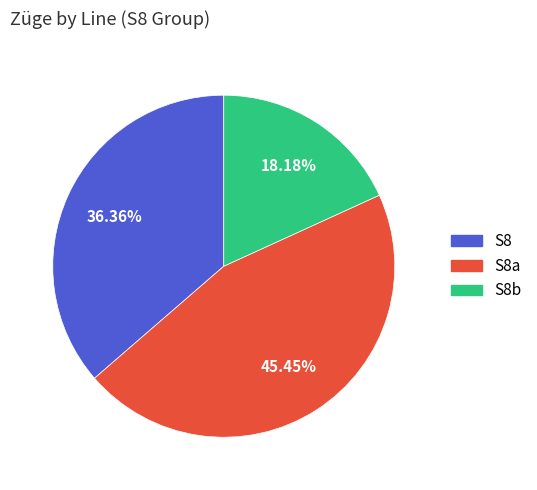

What is the largest slice in the pie chart?

S8a